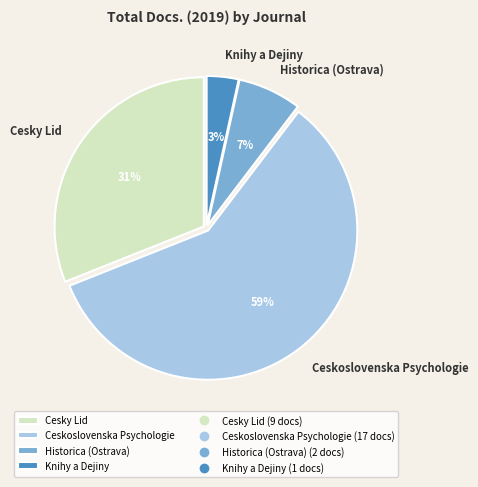

Is Ceskoslovenska Psychologie the majority of the pie?

Yes